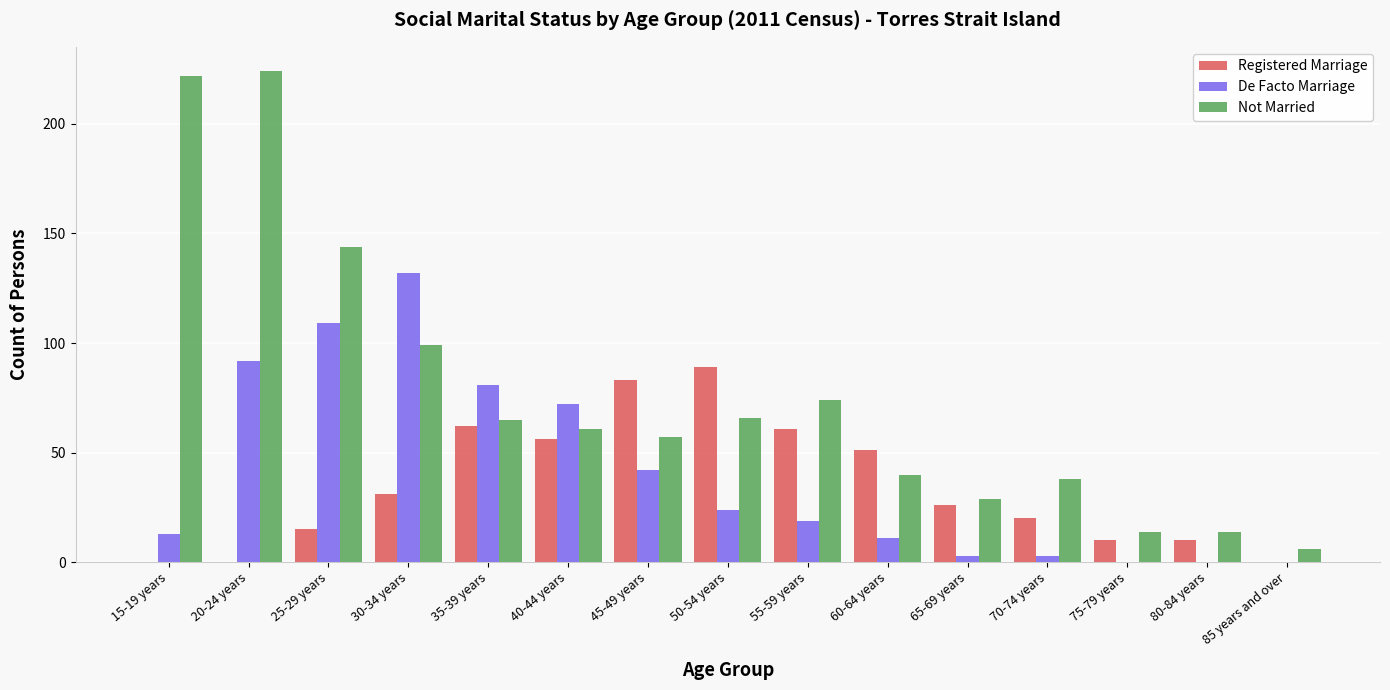

Is it true that De Facto Marriage equals 0 at 85 years and over?

True